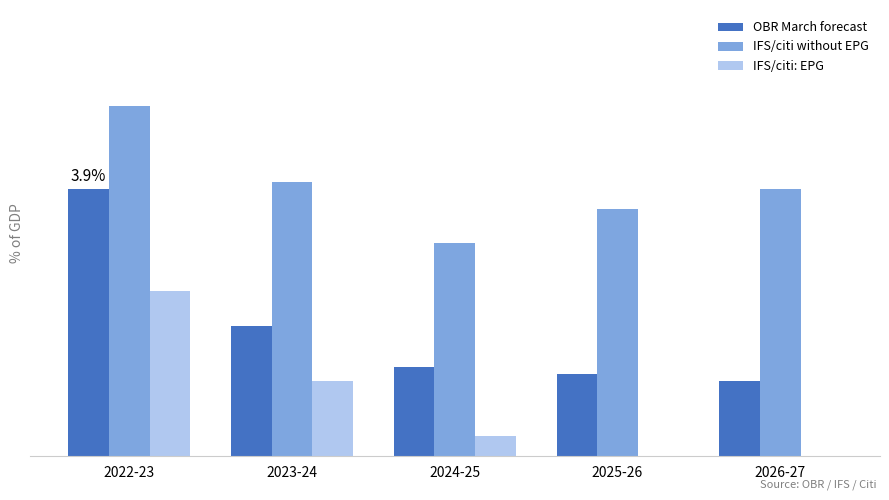

Are the bars grouped side by side (vs. stacked)?

Yes